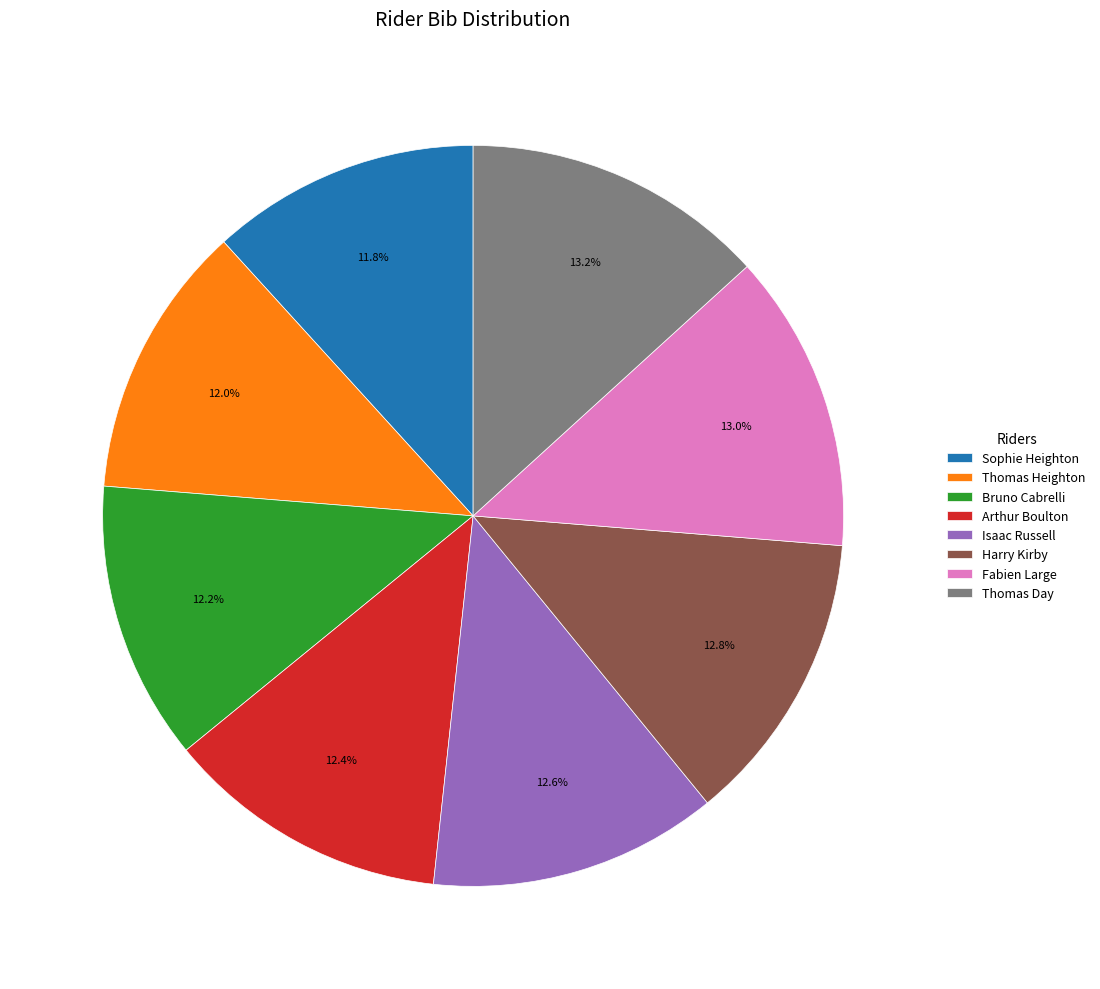

To the nearest percent, what is the average slice percentage?

12%